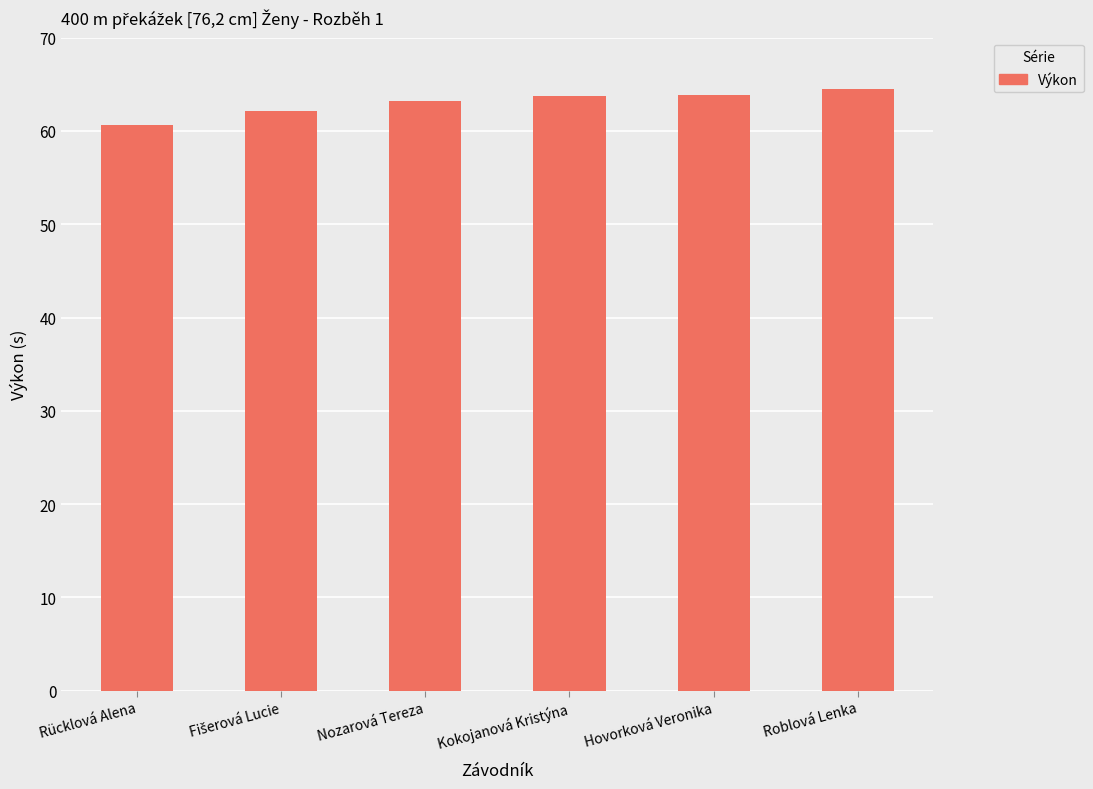

Reading right to left, extract all data points from this chart.

64.5	63.8	63.8	63.2	62.2	60.7